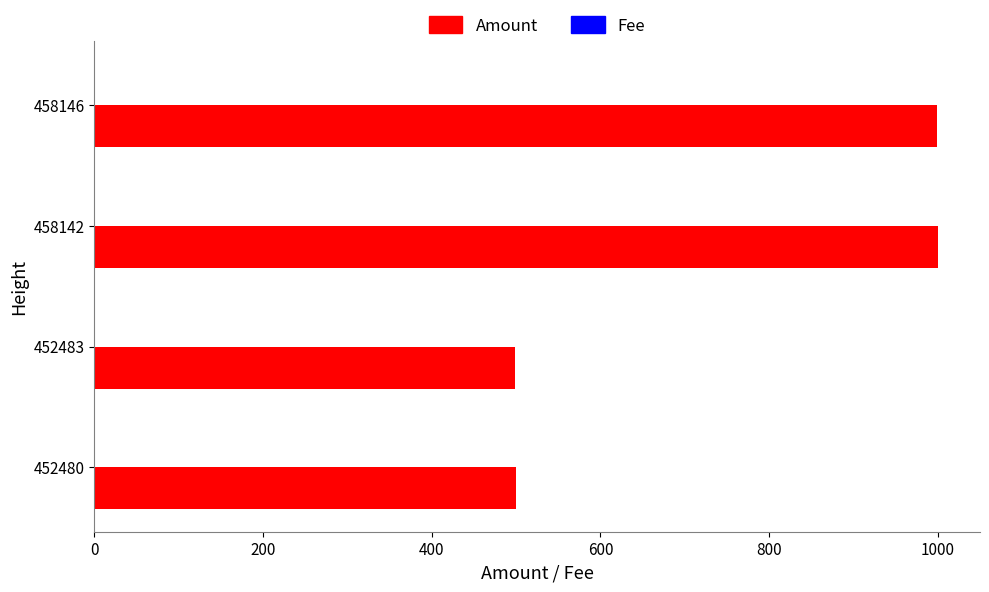

Which series has the widest spread of values?

Amount